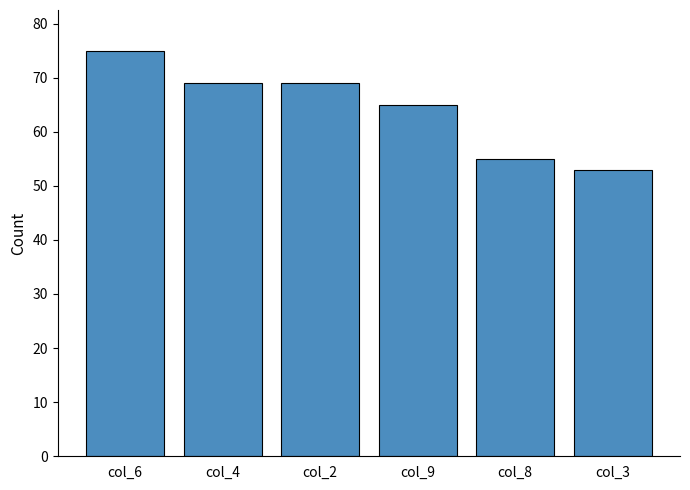

At which category does the chart reach its minimum across all series?

col_3